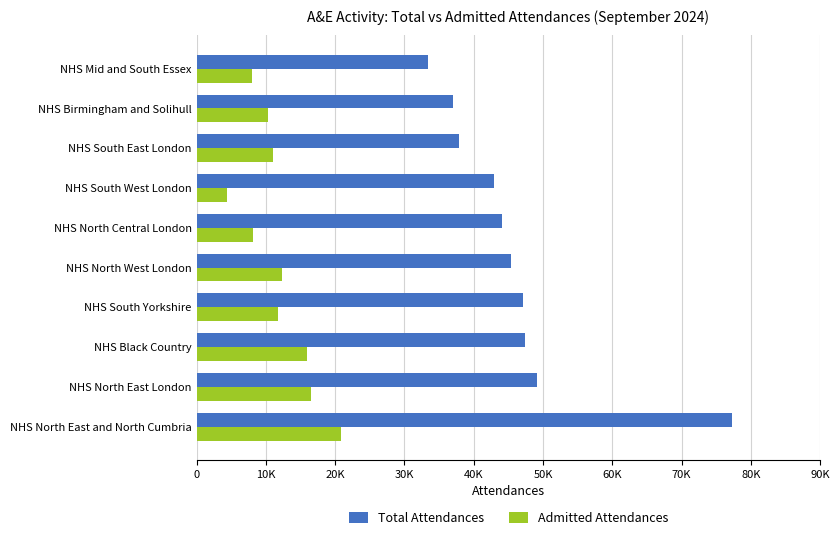

At which label is Total Attendances closest to 55280?

NHS North East London